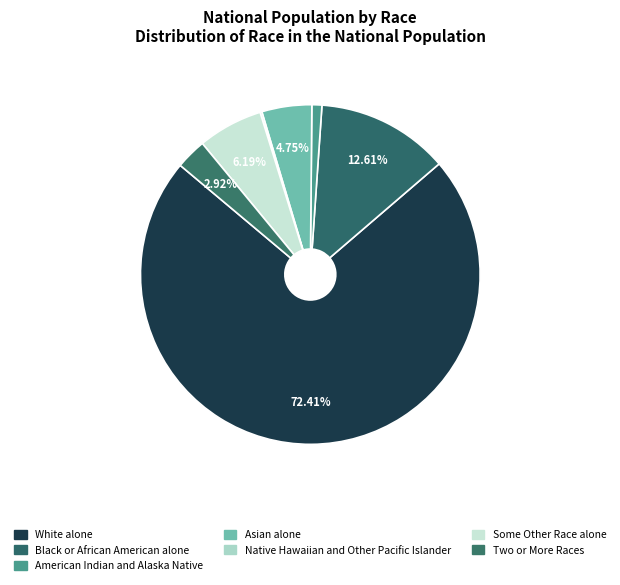

To the nearest percent, what portion does American Indian and Alaska Native represent?

1%